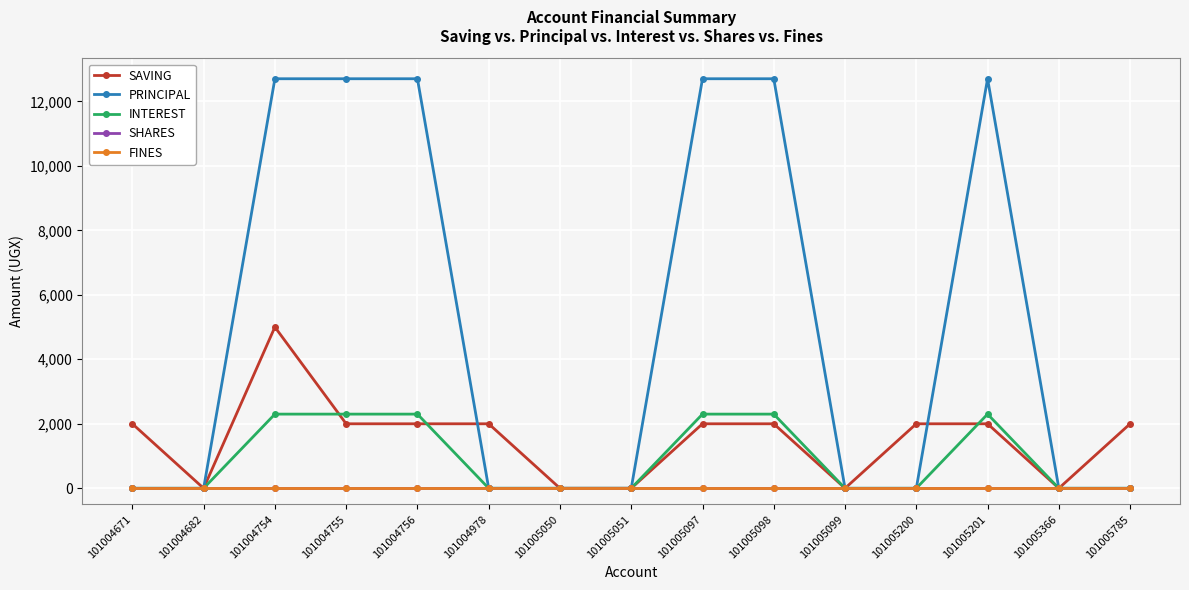

List the labels in order of FINES value, smallest first.

101004671, 101004682, 101004754, 101004755, 101004756, 101004978, 101005050, 101005051, 101005097, 101005098, 101005099, 101005200, 101005201, 101005366, 101005785